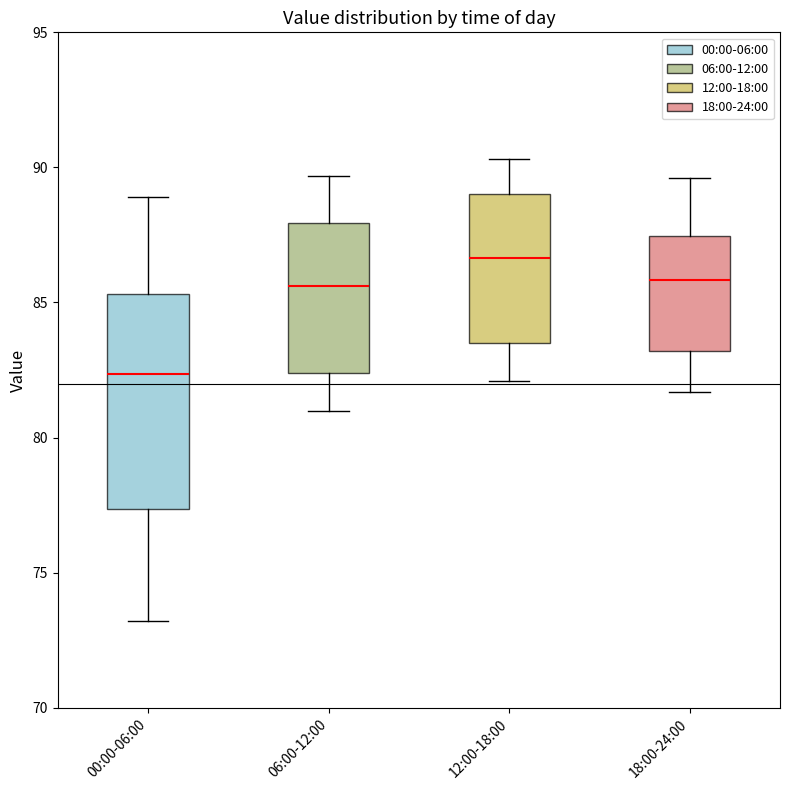

Reading left to right, transcribe this box plot: for each box, give where its median line is, the range the box spans, and where its two whiskers end, as read against the y-axis. The values are not printed on the chart, so give them approximately, as read against the axis.

00:00-06:00: median 82.5, box 77.5 to 85.5, whiskers 73.0 to 89.0
06:00-12:00: median 85.5, box 82.5 to 88.0, whiskers 81.0 to 89.5
12:00-18:00: median 86.5, box 83.5 to 89.0, whiskers 82.0 to 90.5
18:00-24:00: median 86.0, box 83.0 to 87.5, whiskers 81.5 to 89.5